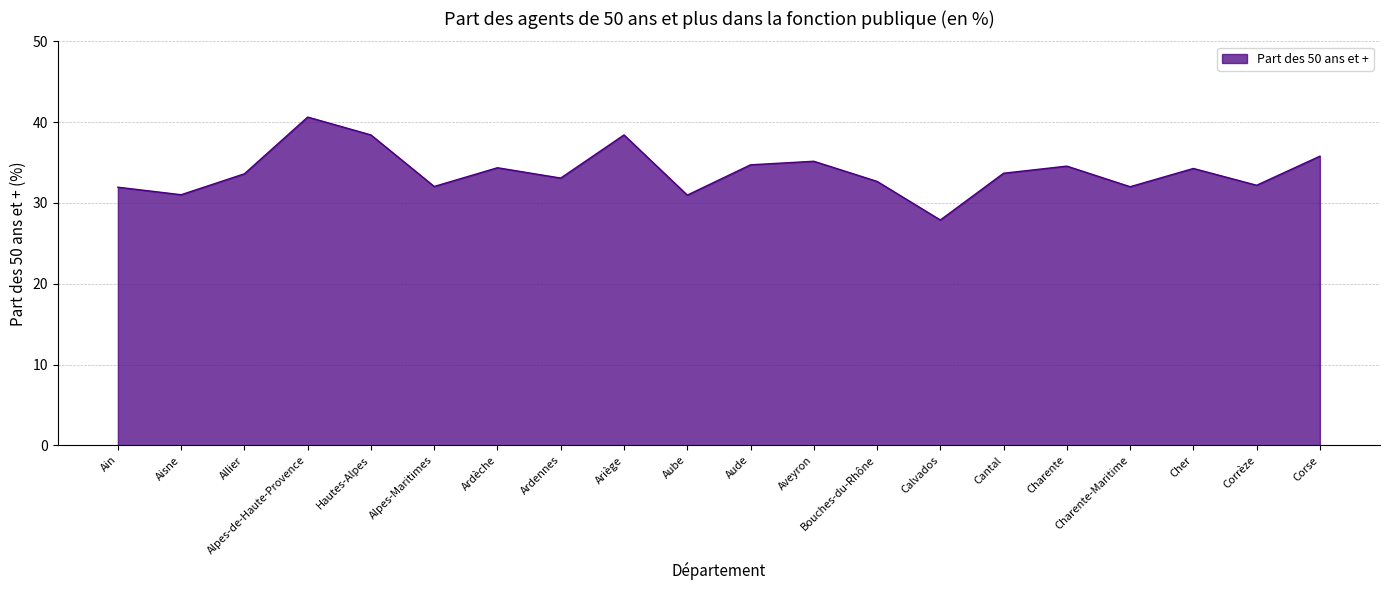

Does the chart display data point markers on the line(s)?

No